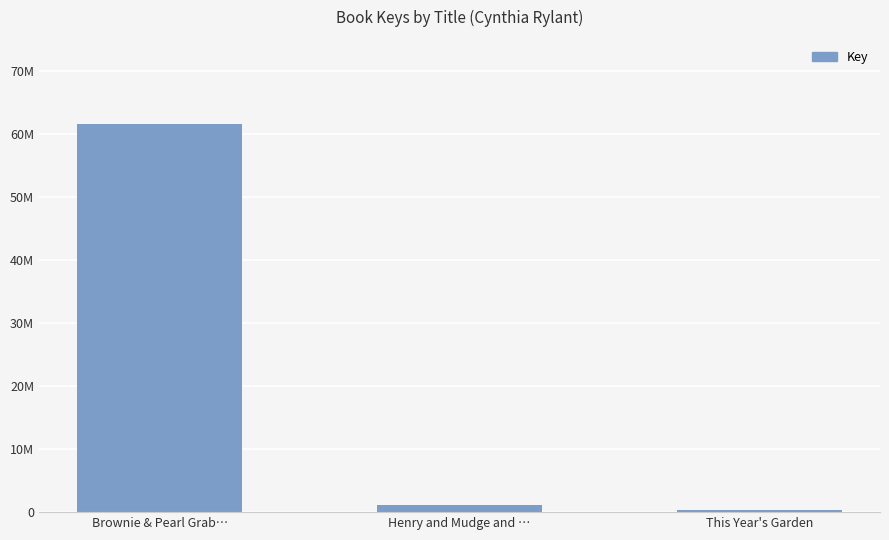

What is the label of the 3rd bar from the left?

This Year's Garden